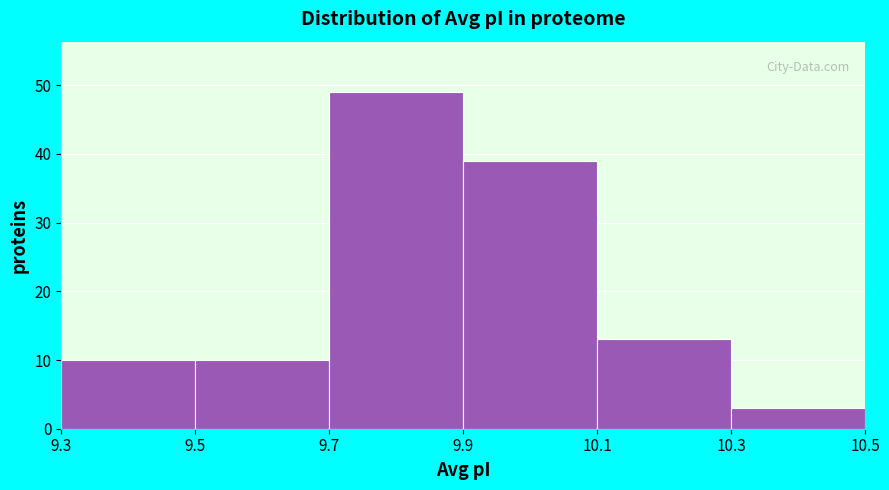

What is the height of the bar covering 9.5 to 9.7 on the x-axis? The values are not printed on the chart, so give them approximately, as read against the axis.

10